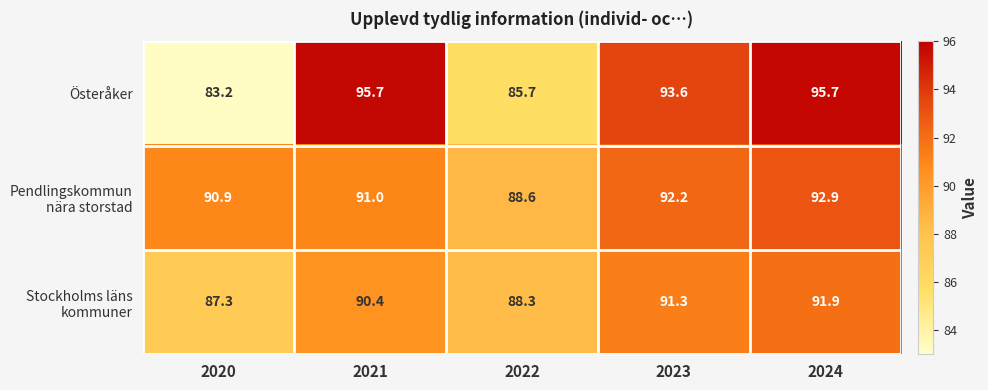

The Österåker series shows 137.0 at 2020. True or false?

False